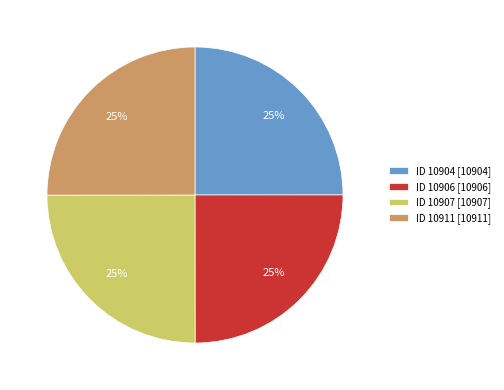

What is the ratio of the value at ID 10904 [10904] to the value at ID 10911 [10911]?

1.0